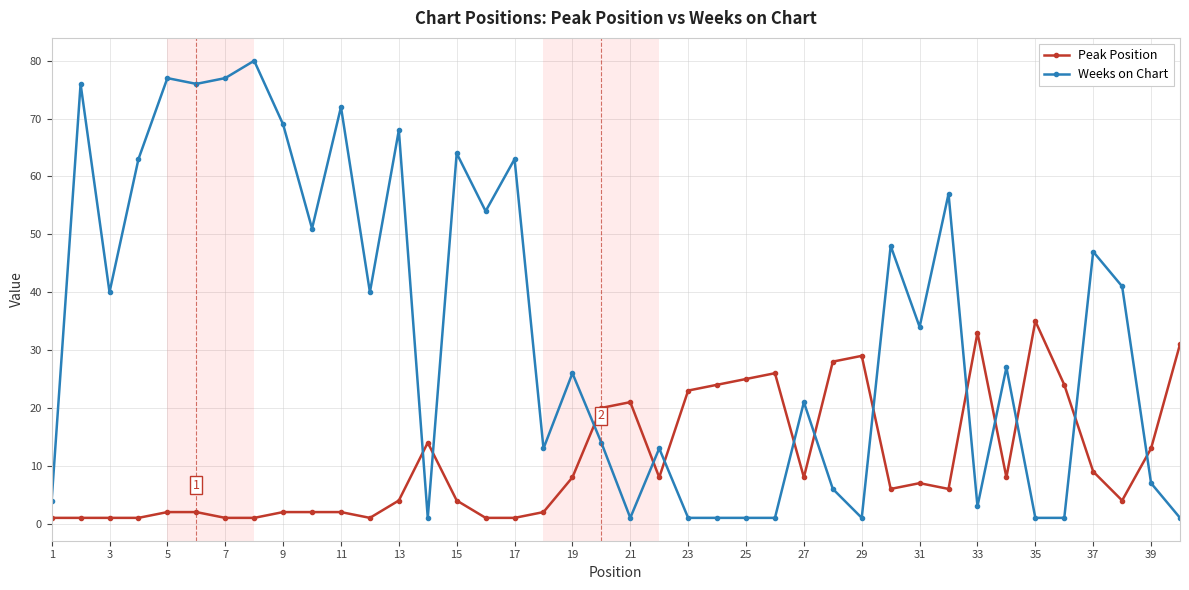

What is the difference between the maximum and minimum values in the Peak Position series?

34